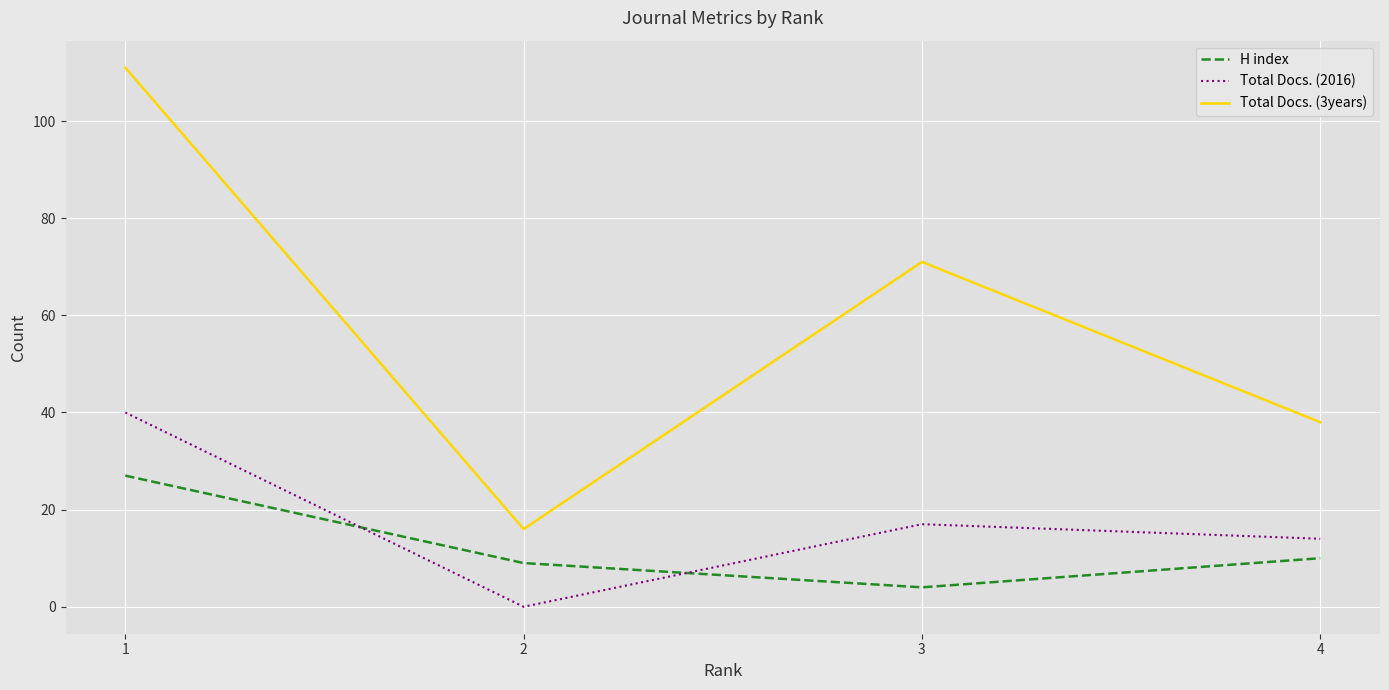

Reading right to left, what are all the values shown in this chart?

H index: 10	4	9	27
Total Docs. (2016): 14	17	0	40
Total Docs. (3years): 38	71	16	111